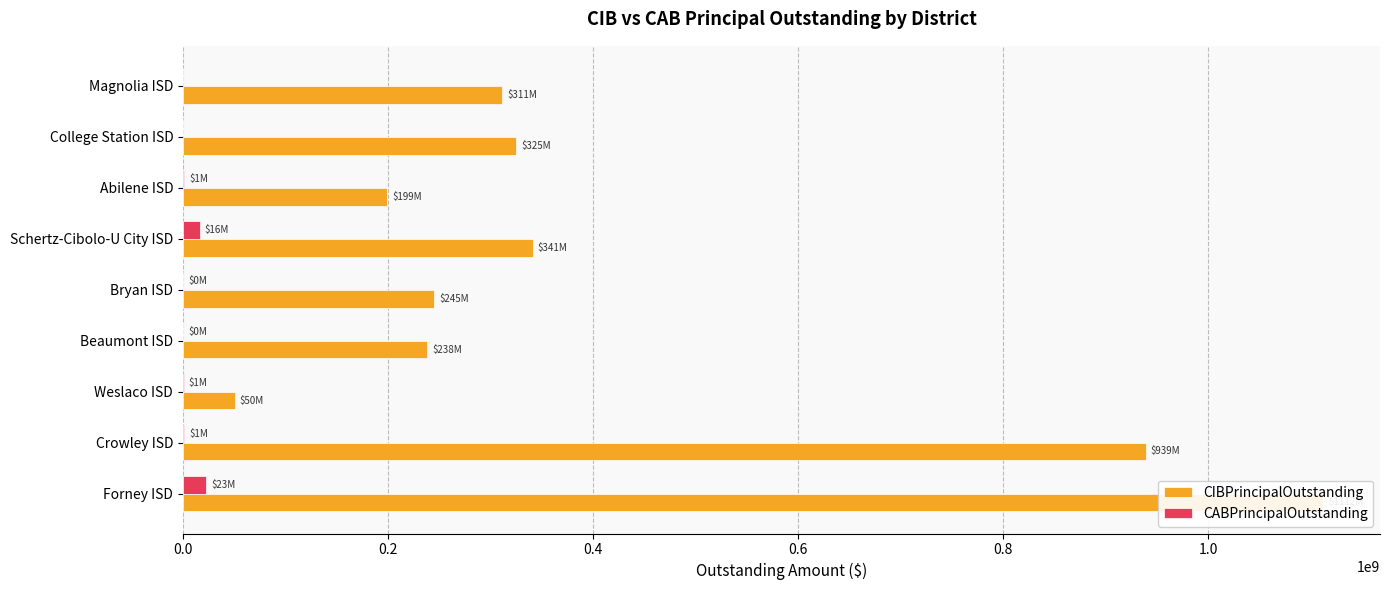

Rank the series by their average value, from highest to lowest.

CIBPrincipalOutstanding, CABPrincipalOutstanding